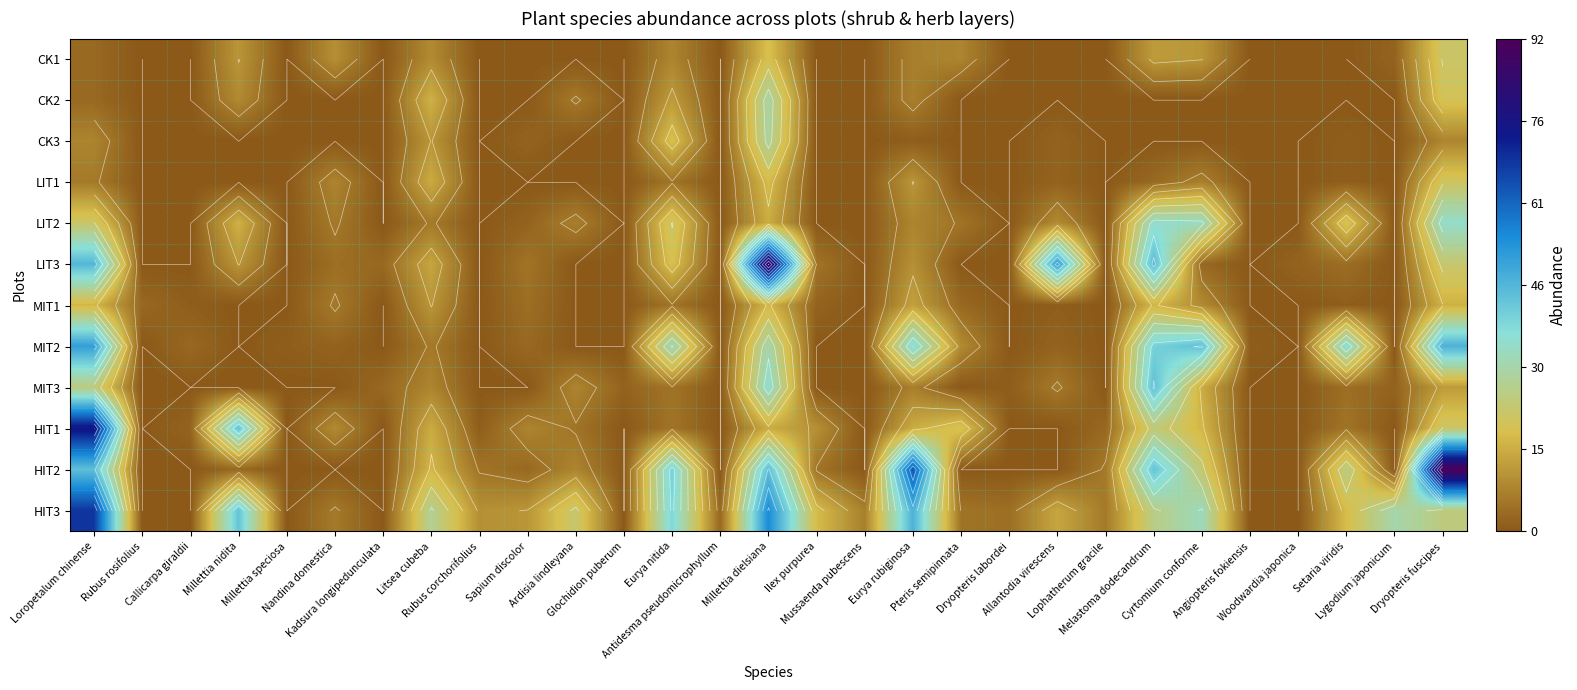

The value of LIT1 at Cyrtomium conforme is 7. True or false?

True